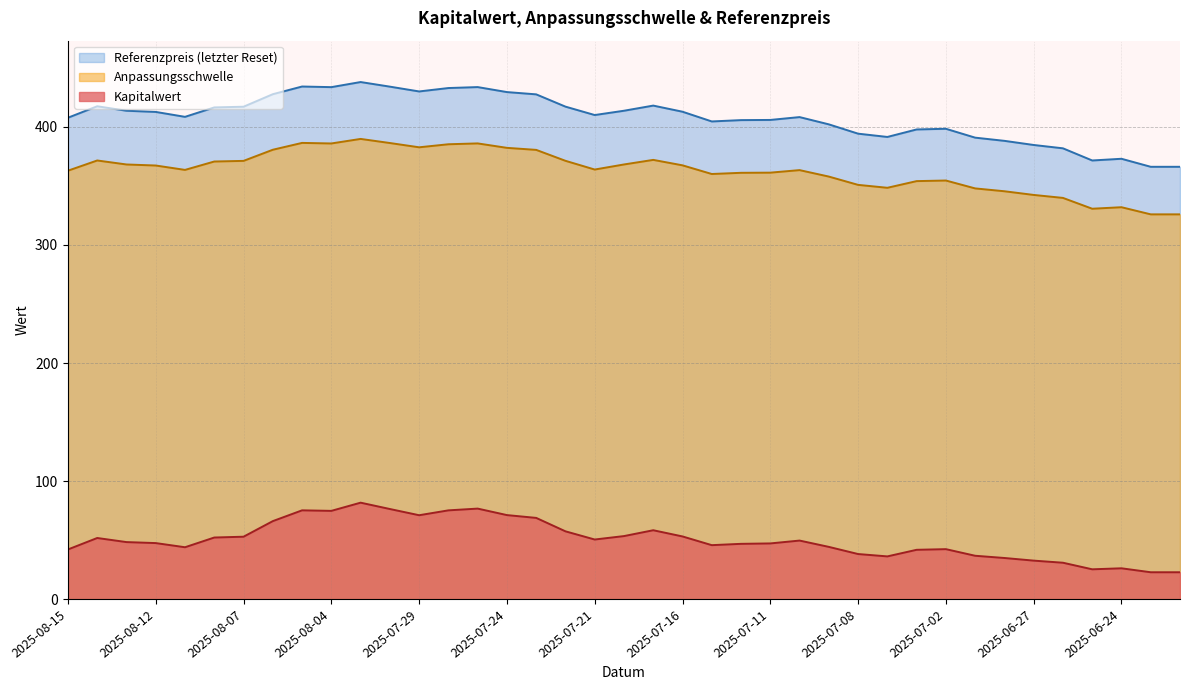

Reading left to right, what are all the values shown in this chart?

Anpassungsschwelle: 2025-08-15=362.9	2025-08-14=371.6	2025-08-13=368.2	2025-08-12=367.3	2025-08-11=363.6	2025-08-08=370.7	2025-08-07=371.2	2025-08-06=380.7	2025-08-05=386.5	2025-08-04=386.0	2025-07-31=389.8	2025-07-30=386.4	2025-07-29=382.7	2025-07-28=385.3	2025-07-25=386.0	2025-07-24=382.3	2025-07-23=380.6	2025-07-22=371.3	2025-07-21=363.9	2025-07-18=368.2	2025-07-17=372.1	2025-07-16=367.5	2025-07-15=360.1	2025-07-14=361.1	2025-07-11=361.3	2025-07-10=363.4	2025-07-09=357.9	2025-07-08=350.9	2025-07-07=348.4	2025-07-03=354.1	2025-07-02=354.6	2025-07-01=347.9	2025-06-30=345.5	2025-06-27=342.4	2025-06-26=339.9	2025-06-25=330.7	2025-06-24=332.0	2025-06-23=325.9	2025-06-23=325.9
Kapitalwert: 2025-08-15=42.1	2025-08-14=51.8	2025-08-13=48.3	2025-08-12=47.5	2025-08-11=44.0	2025-08-08=52.2	2025-08-07=52.9	2025-08-06=66.1	2025-08-05=75.2	2025-08-04=74.8	2025-07-31=81.7	2025-07-30=76.3	2025-07-29=71.1	2025-07-28=75.2	2025-07-25=76.7	2025-07-24=71.2	2025-07-23=68.8	2025-07-22=57.5	2025-07-21=50.5	2025-07-18=53.4	2025-07-17=58.4	2025-07-16=53.1	2025-07-15=45.7	2025-07-14=46.9	2025-07-11=47.2	2025-07-10=49.6	2025-07-09=44.3	2025-07-08=38.2	2025-07-07=36.2	2025-07-03=41.8	2025-07-02=42.4	2025-07-01=36.8	2025-06-30=34.9	2025-06-27=32.6	2025-06-26=30.9	2025-06-25=25.3	2025-06-24=26.1	2025-06-23=22.8	2025-06-23=22.8
Referenzpreis: 2025-08-15=407.8	2025-08-14=417.5	2025-08-13=413.7	2025-08-12=412.7	2025-08-11=408.5	2025-08-08=416.5	2025-08-07=417.1	2025-08-06=427.7	2025-08-05=434.2	2025-08-04=433.7	2025-07-31=438.0	2025-07-30=434.1	2025-07-29=430.1	2025-07-28=432.9	2025-07-25=433.8	2025-07-24=429.5	2025-07-23=427.6	2025-07-22=417.2	2025-07-21=410.1	2025-07-18=413.7	2025-07-17=418.1	2025-07-16=412.9	2025-07-15=404.6	2025-07-14=405.8	2025-07-11=405.9	2025-07-10=408.3	2025-07-09=402.2	2025-07-08=394.3	2025-07-07=391.5	2025-07-03=397.9	2025-07-02=398.4	2025-07-01=390.9	2025-06-30=388.2	2025-06-27=384.7	2025-06-26=381.9	2025-06-25=371.6	2025-06-24=373.0	2025-06-23=366.2	2025-06-23=366.2